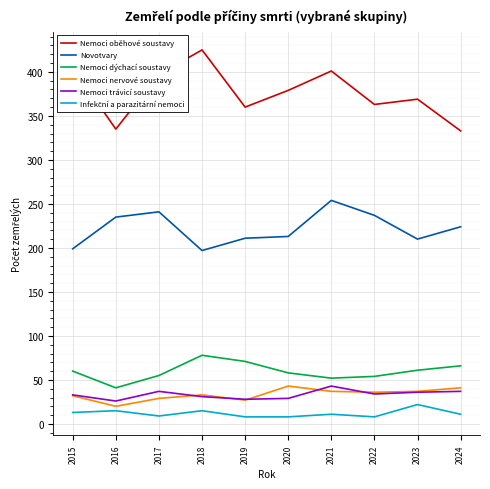

True or false: Novotvary has a value of 211 at 2019.

True